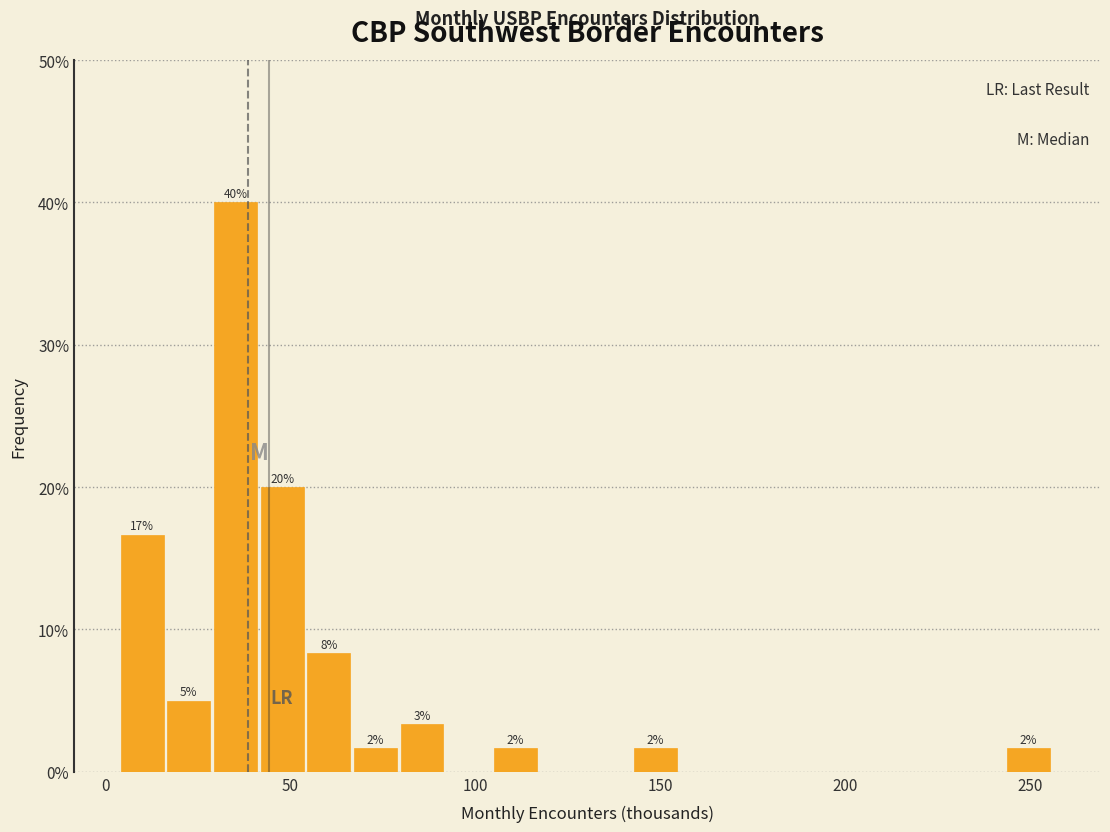

Read against the x-axis, roughly where is the centre of the tallest bar?

35